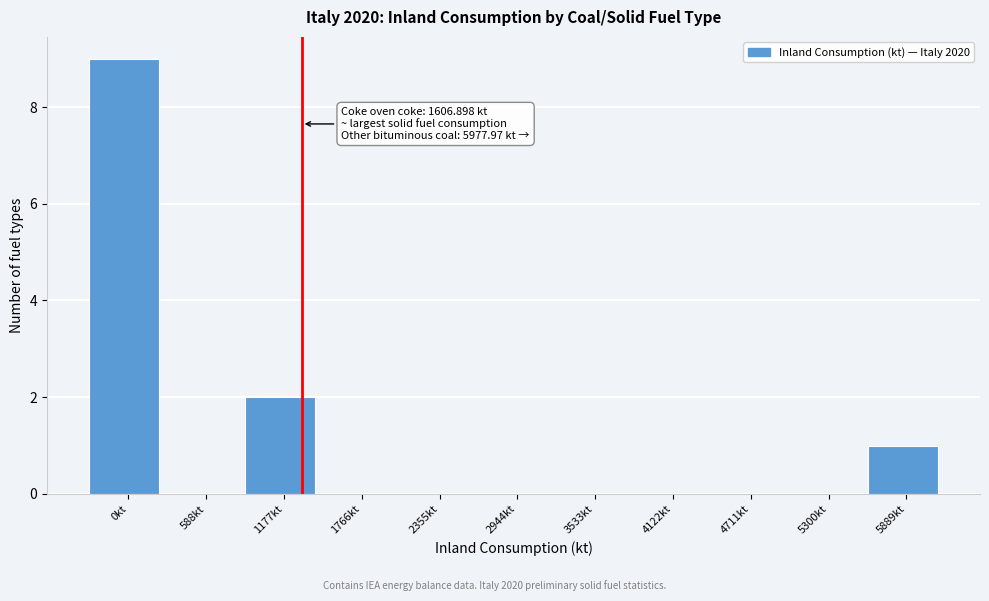

Reading left to right, list all the values displayed in this chart.

0kt=9	588kt=0	1177kt=2	1766kt=0	2355kt=0	2944kt=0	3533kt=0	4122kt=0	4711kt=0	5300kt=0	5889kt=1